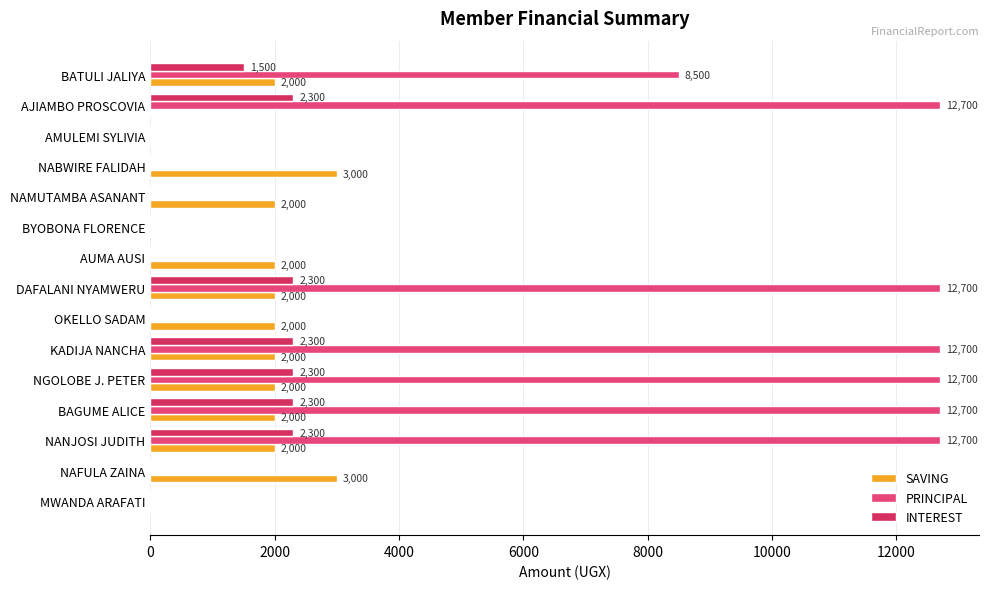

How many values in the INTEREST series exceed 0?

7